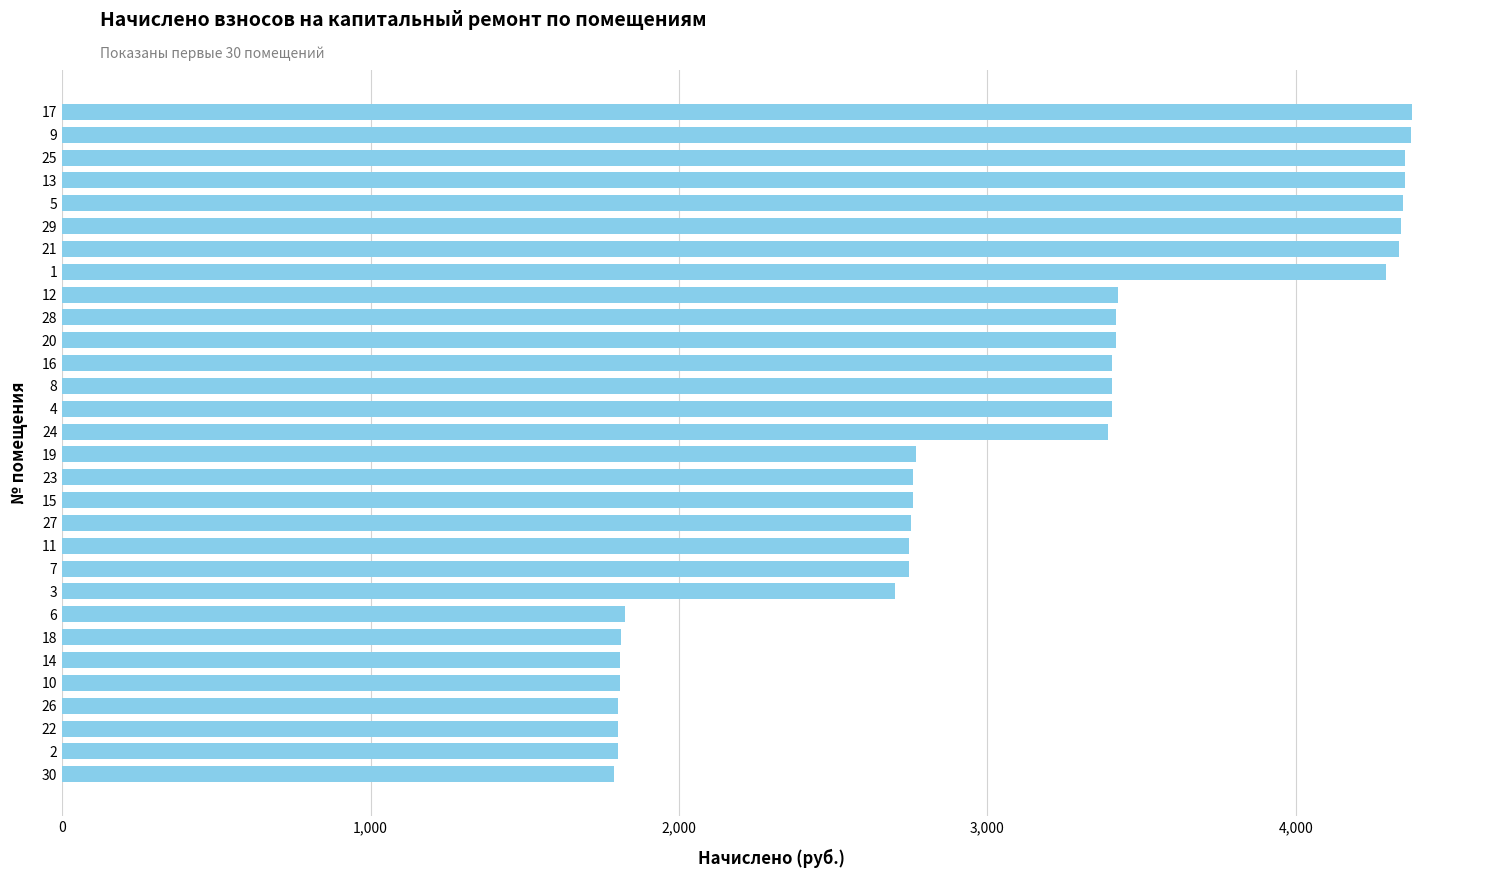

What is the change in value from 21 to 25?

+18.6